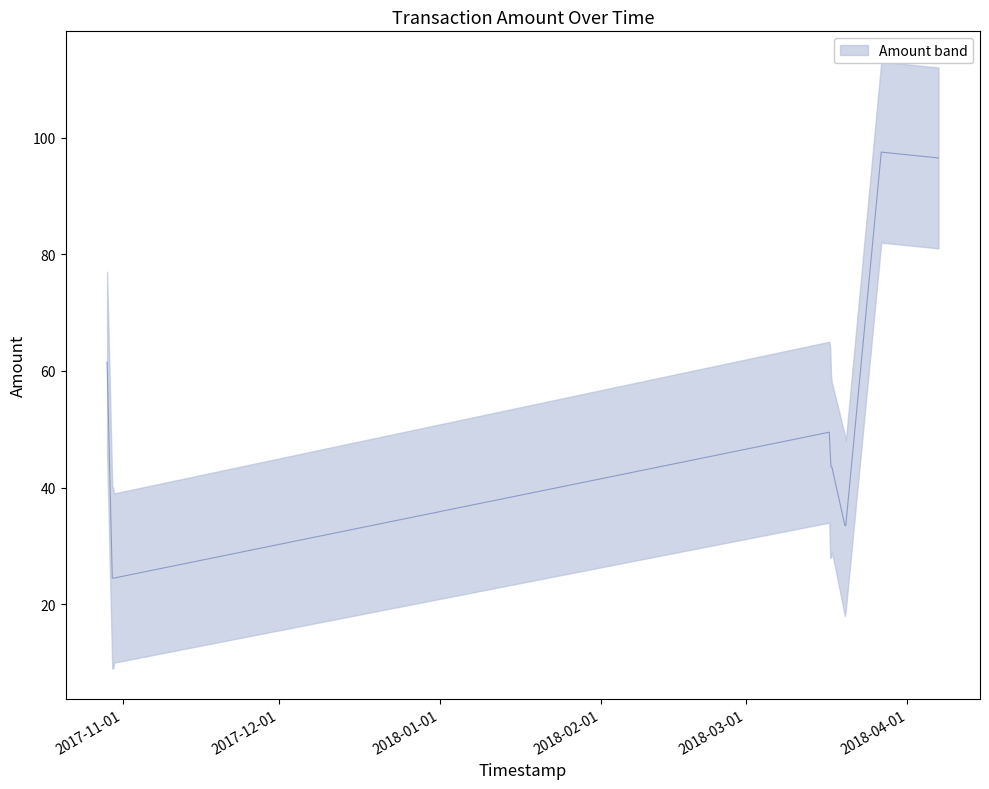

At which label does the data first exceed 43?

2017-10-29